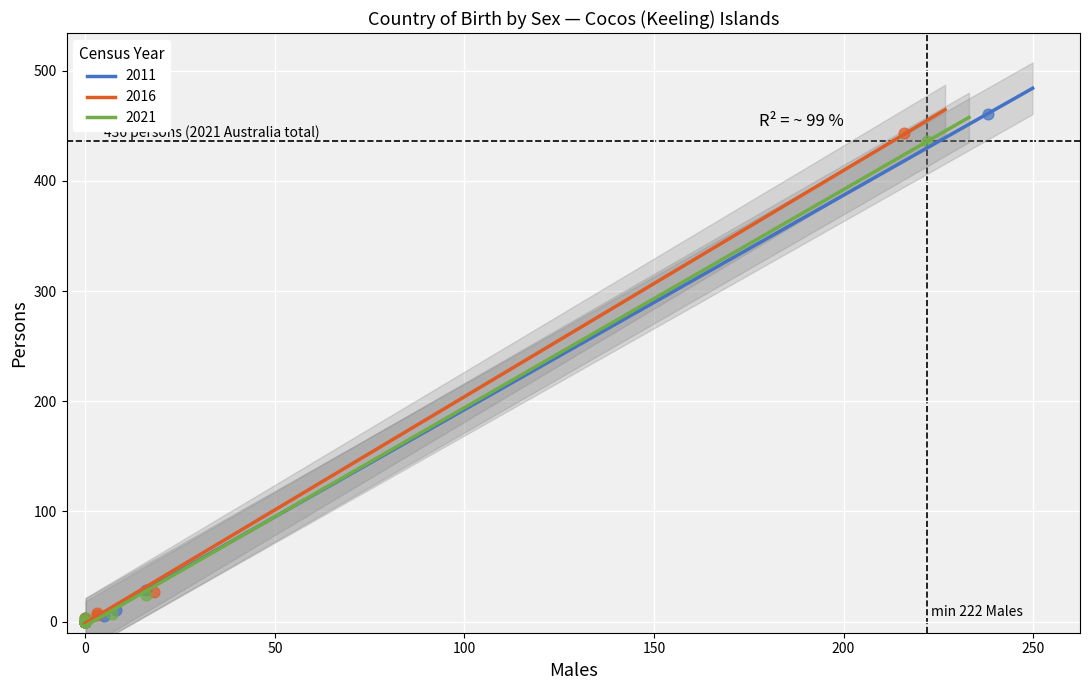

Which series has the largest Y range (max minus min)?

2011